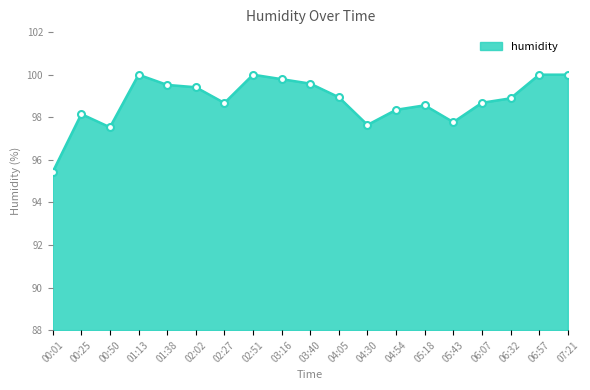

What is the ratio of the value at 06:32 to the value at 02:02?

1.0